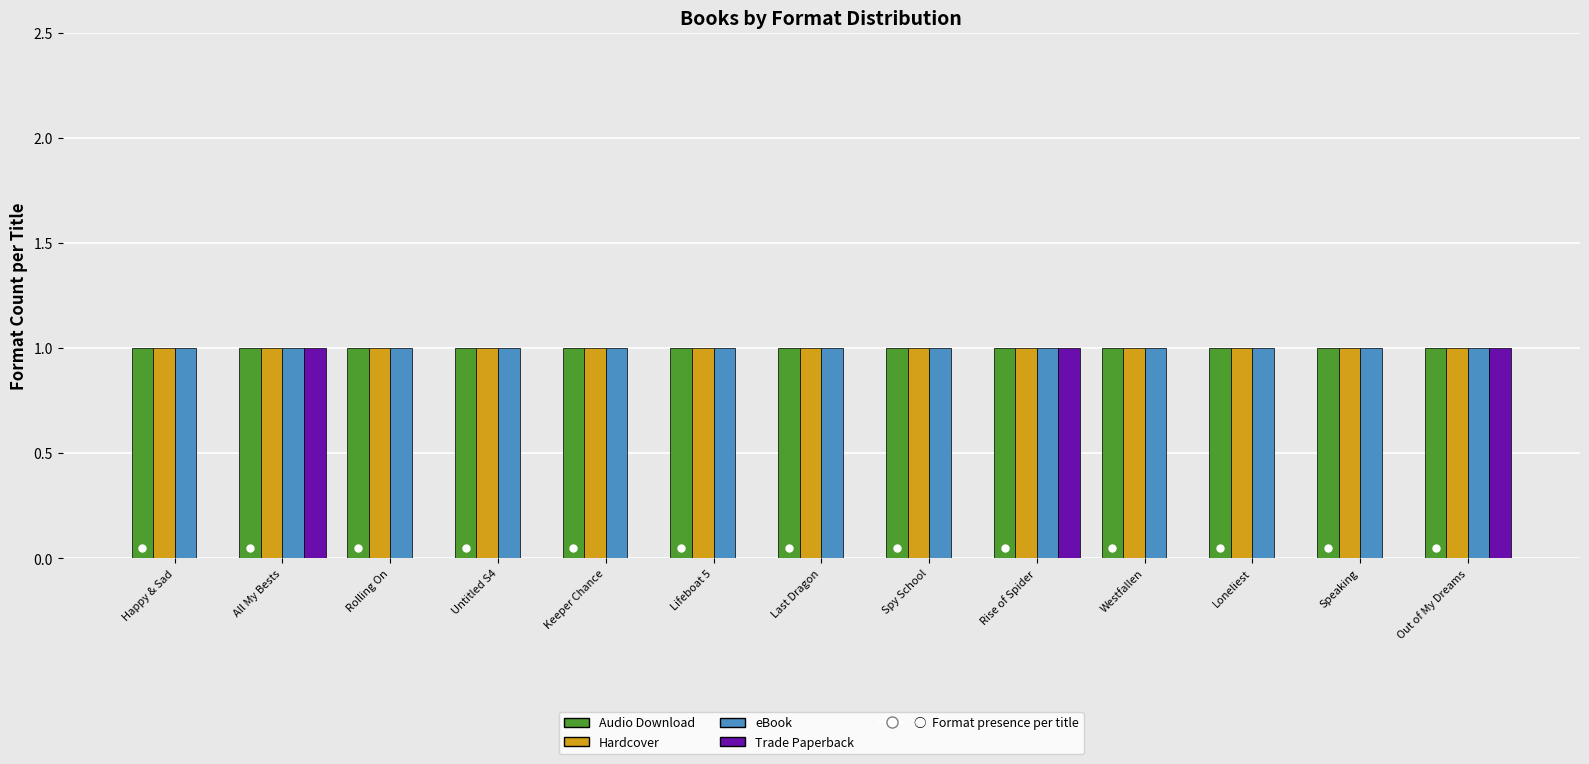

What is the total value across all series at Rolling On?

3